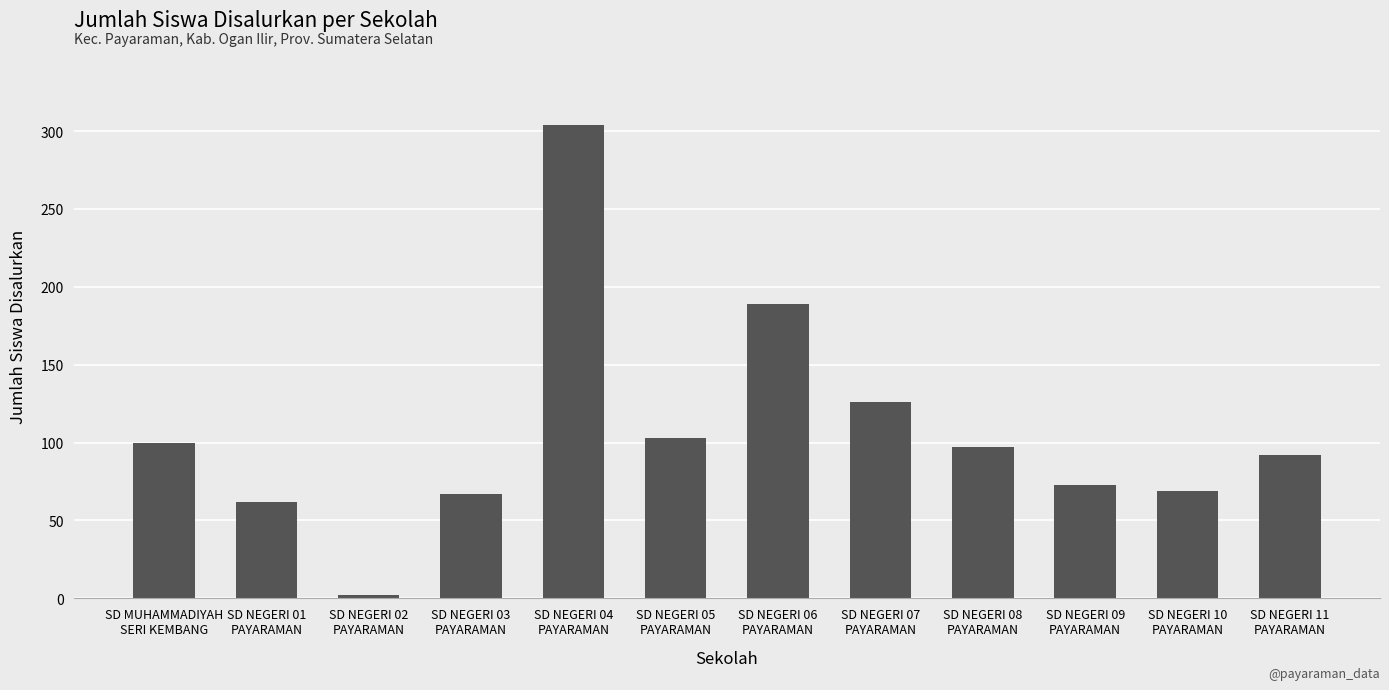

How many series are shown in this chart?

1